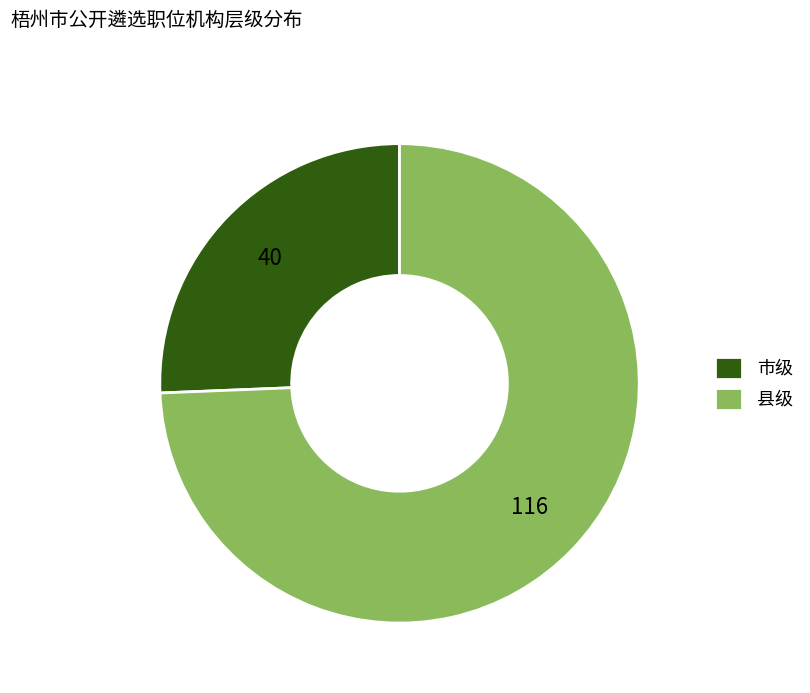

Which slice is the largest?

县级